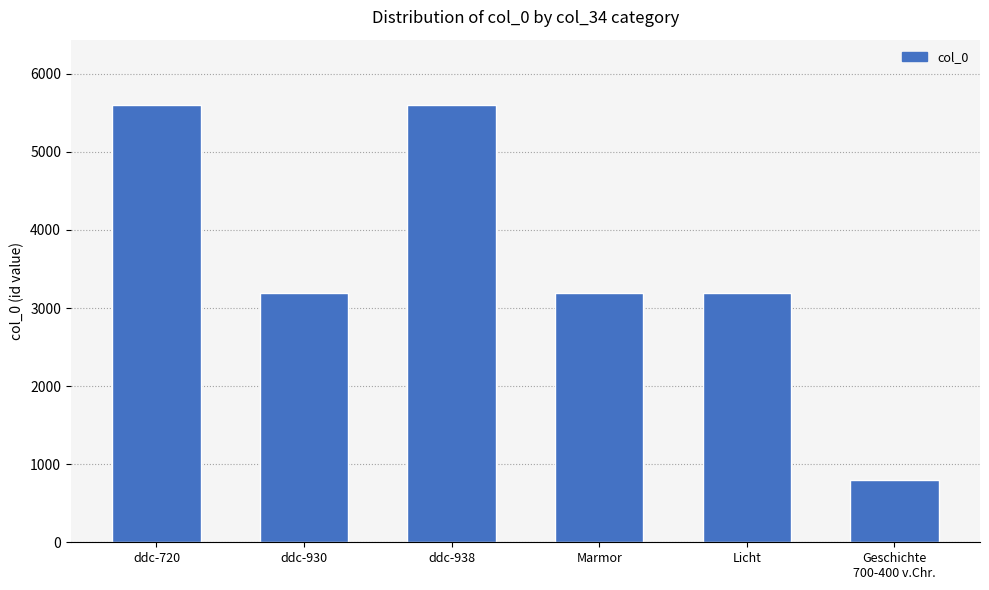

Is it true that the value at ddc-930 is 3198.9?

True